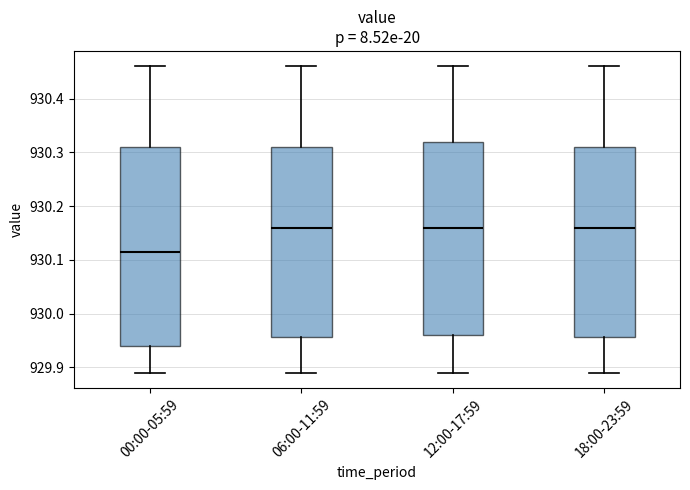

Where is the upper edge of the box for 06:00-11:59 on the y-axis? The values are not printed on the chart, so give them approximately, as read against the axis.

930.31